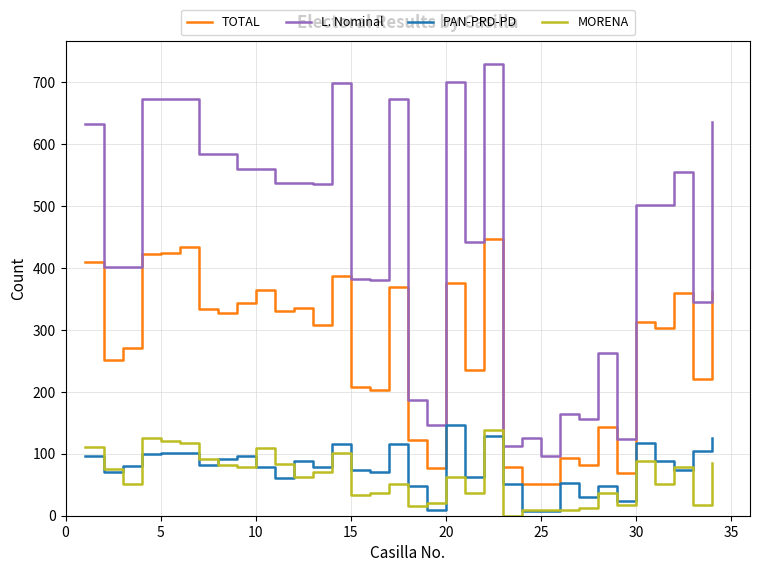

True or false: MORENA has more than 0 points higher than both neighbors.

True